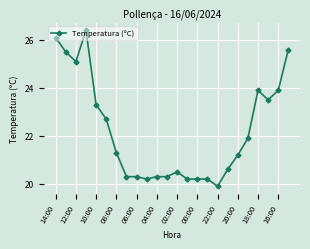

What is the difference between the second highest and minimum values?

6.2